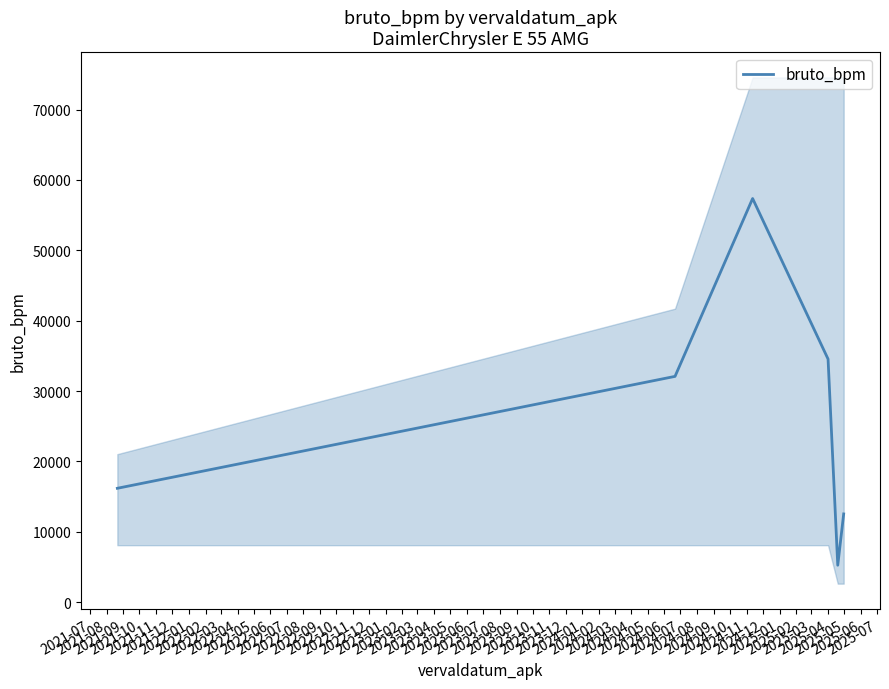

How many values are below 32078?

3